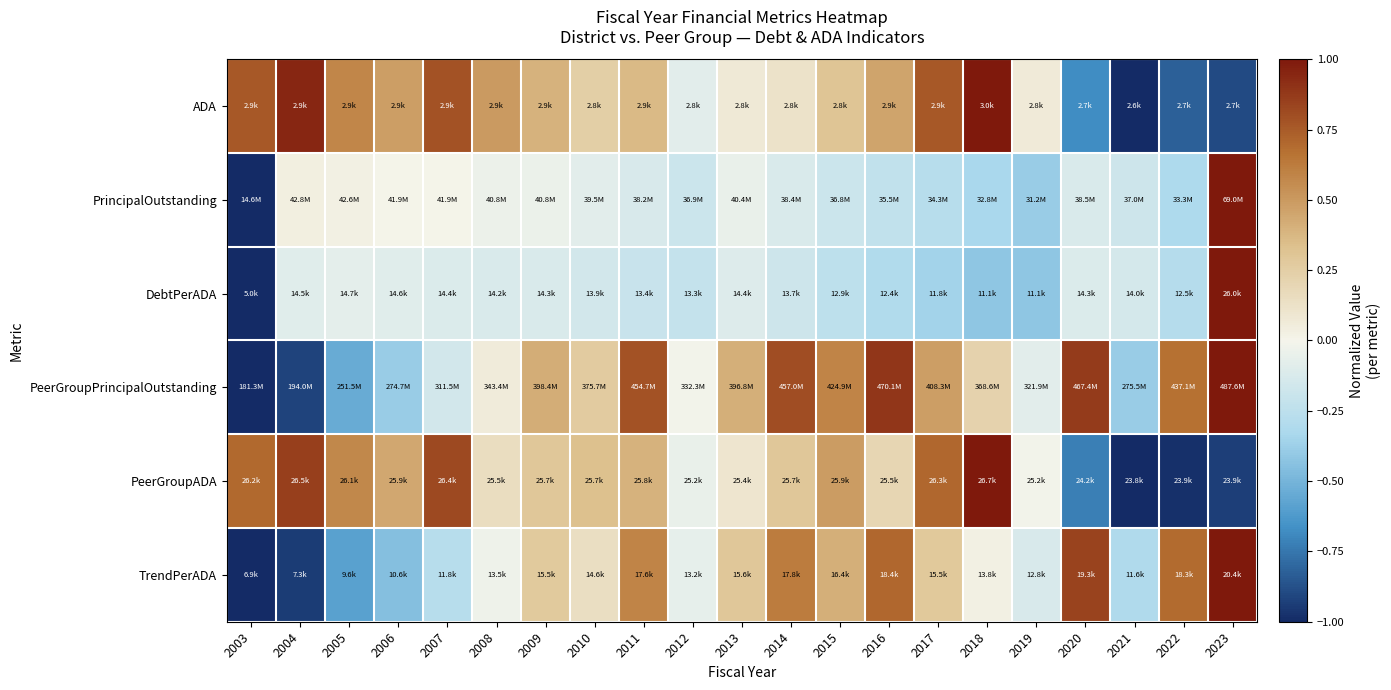

At how many categories does at least one series exceed 0?

19